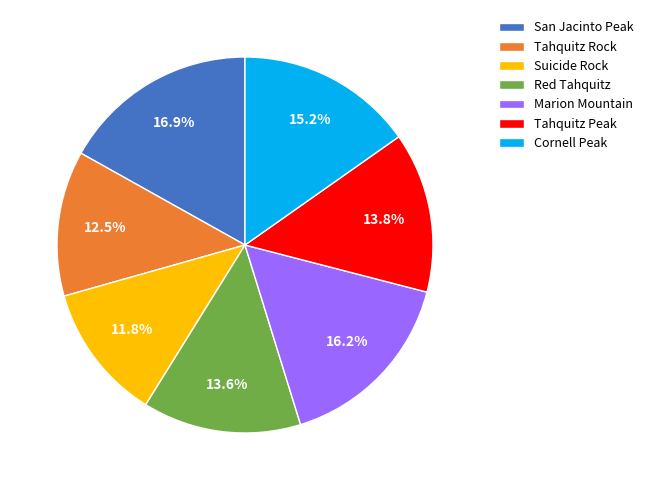

Which category has the smallest portion of the pie?

Suicide Rock